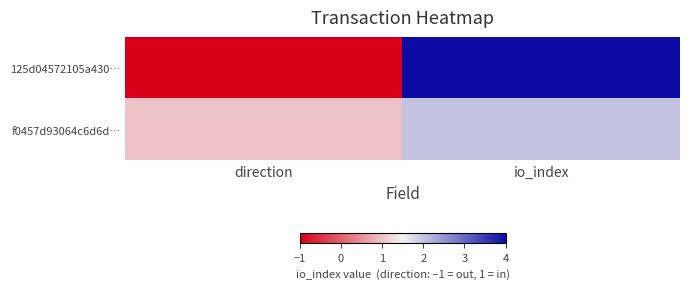

Reading left to right, what are all the values shown in this chart?

125d04572105a430…: direction=-1	io_index=4
f0457d93064c6d6d…: direction=1	io_index=2